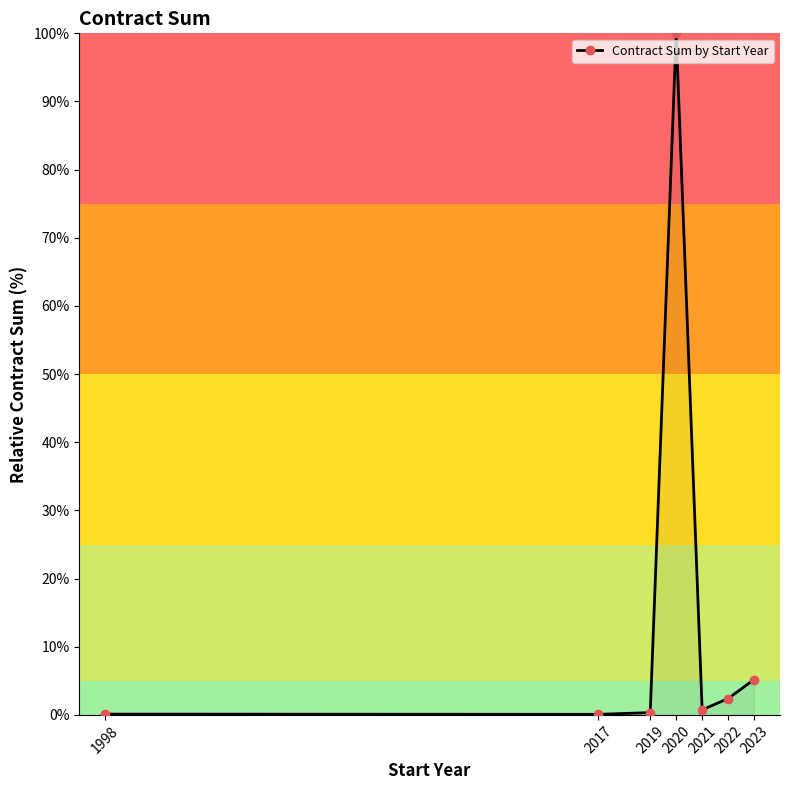

The chart shows a value of 0.3 at 2019. True or false?

True